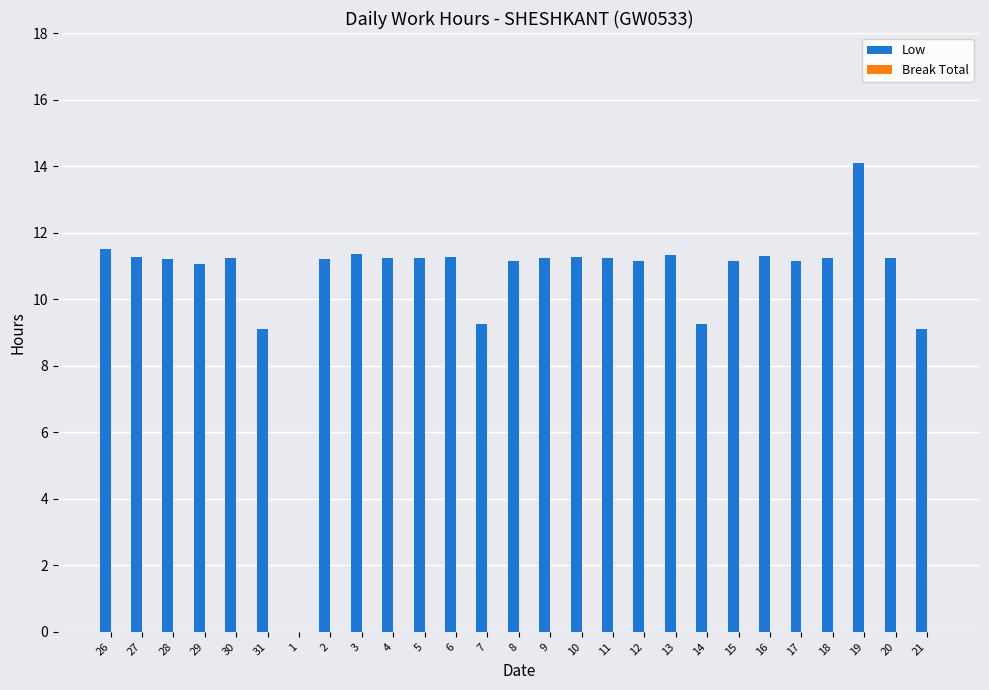

What is the sum of the values at 18 and 4?

22.5